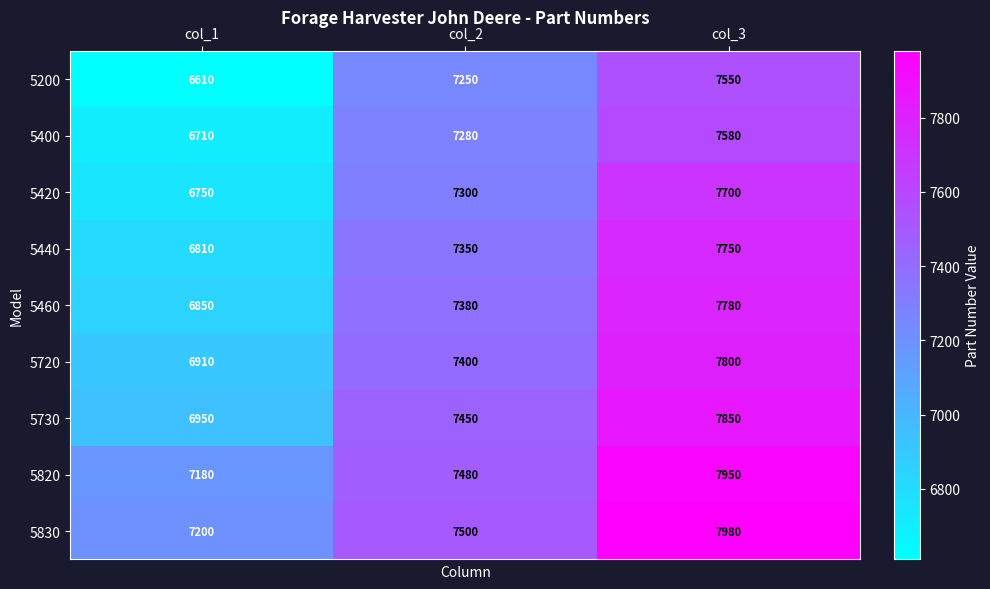

Which series has the widest spread of values?

5420